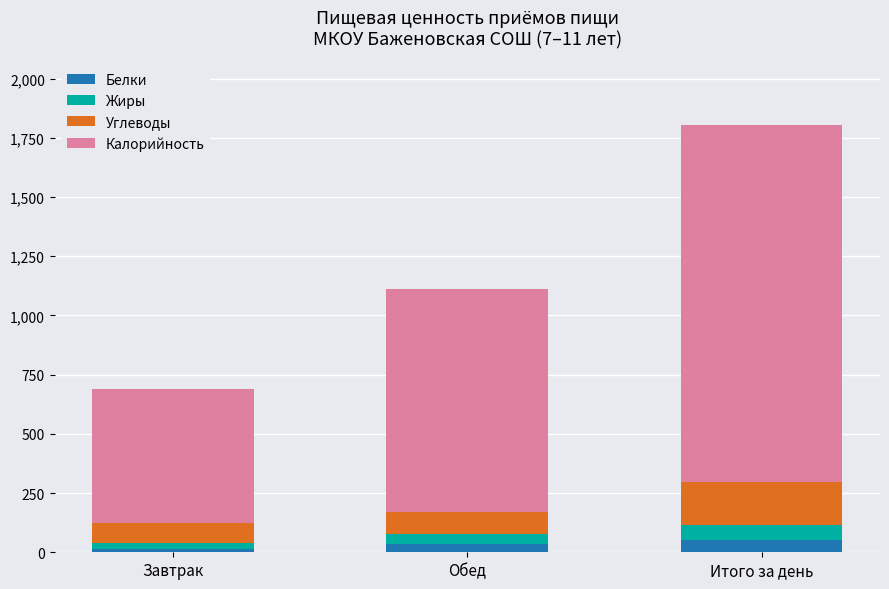

At which category is the sum across all series the highest?

Итого за день